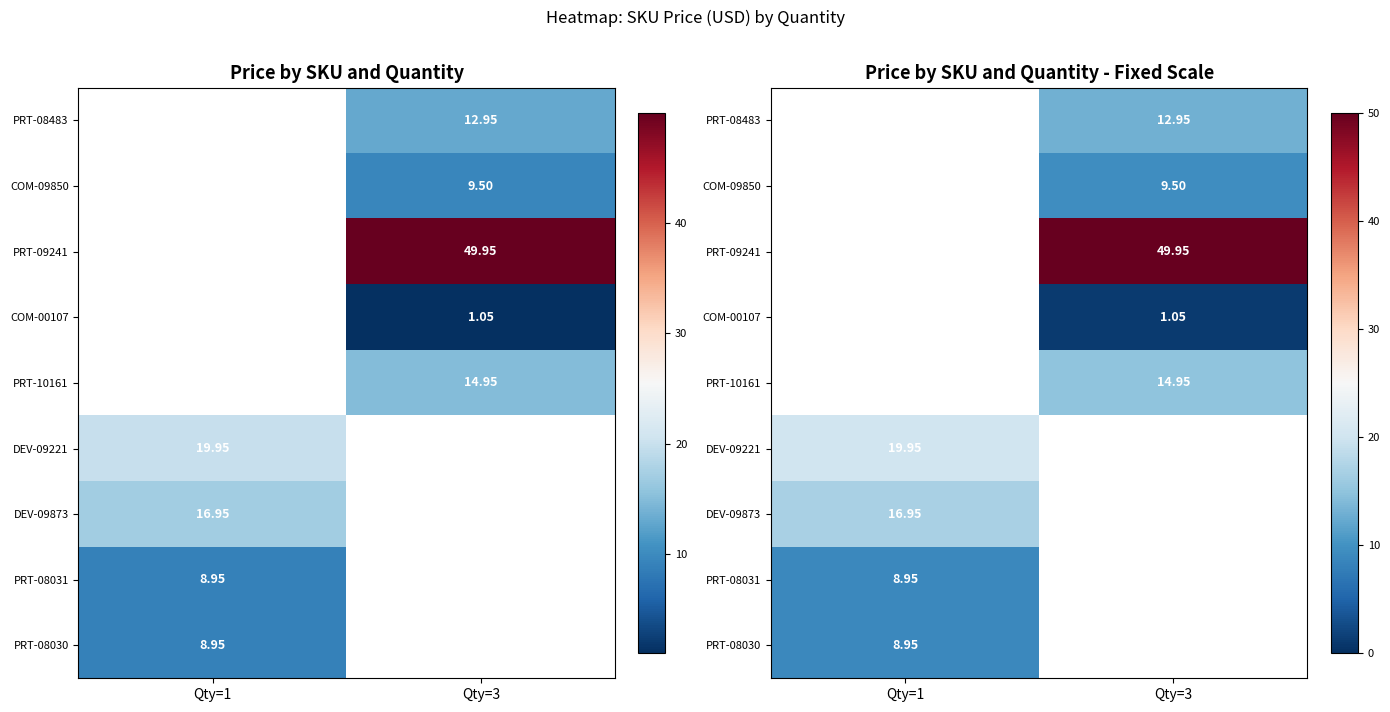

Read the DEV-09221 value at Qty=1.

19.9